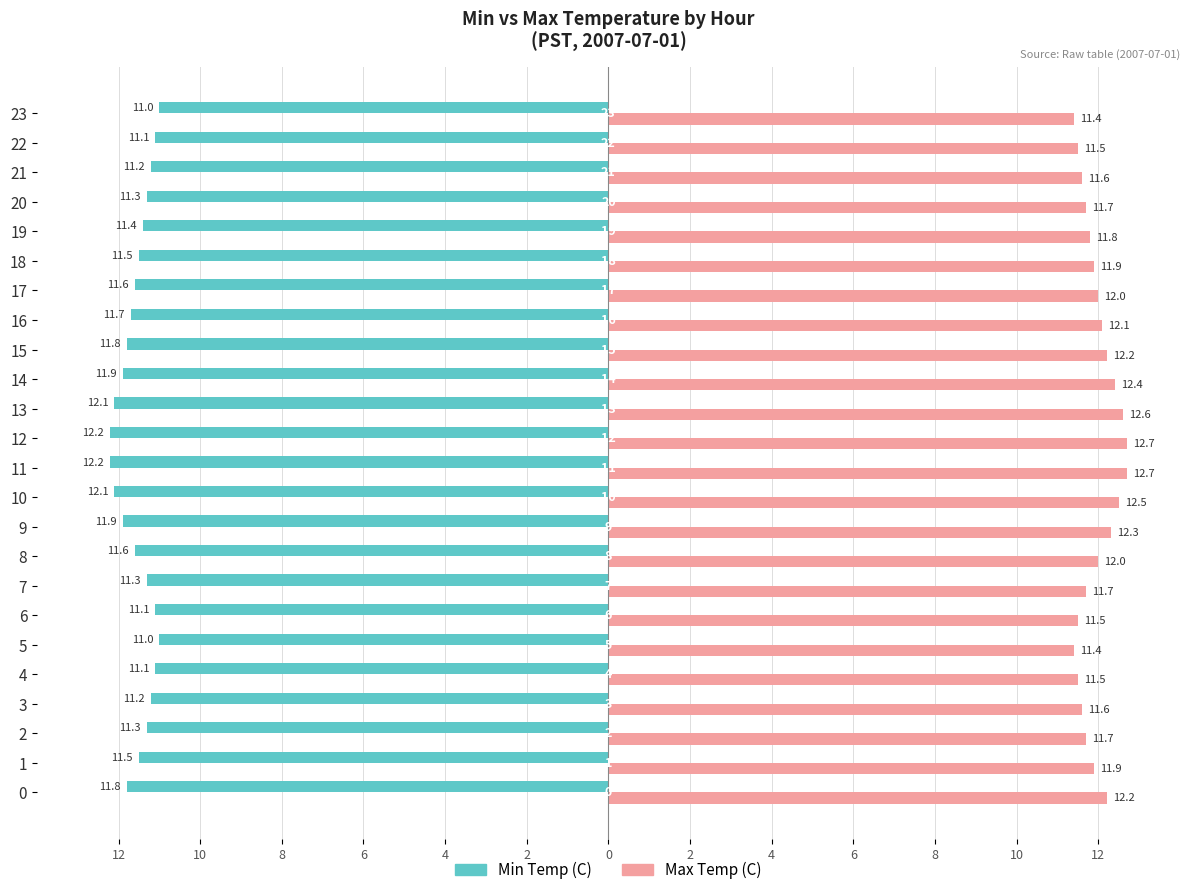

What are all the series names shown in the legend?

Min Temp (C), Max Temp (C)